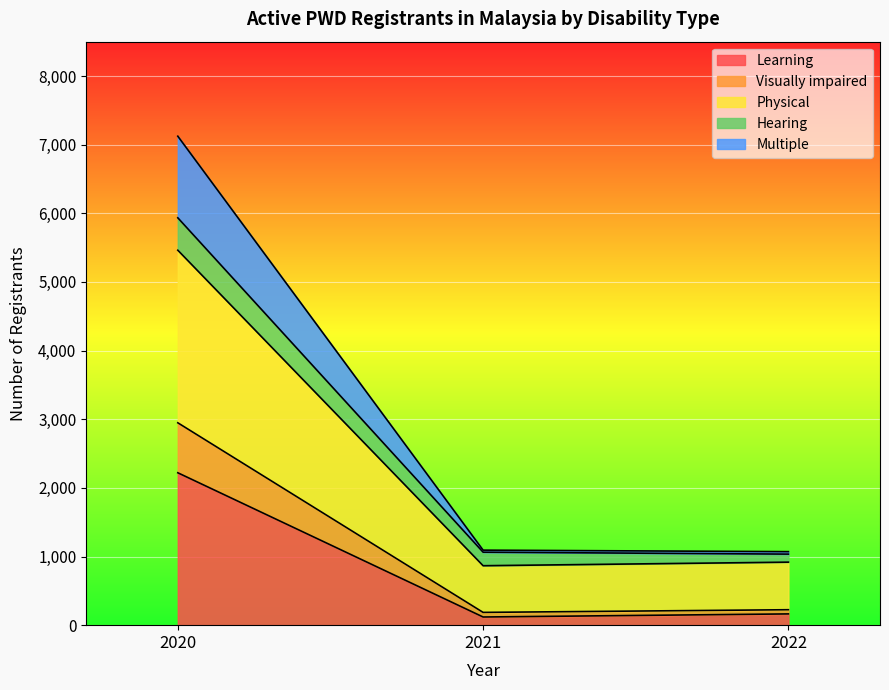

At which category is the sum across all series the highest?

2020